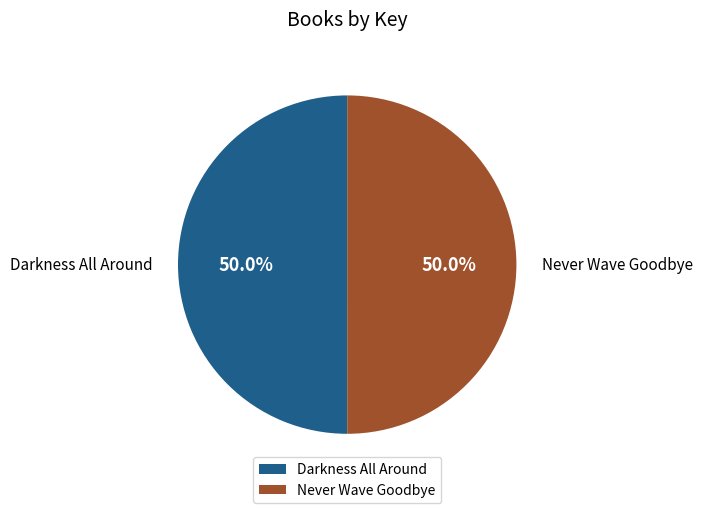

What is the ratio of the value at Never Wave Goodbye to the value at Darkness All Around?

1.0